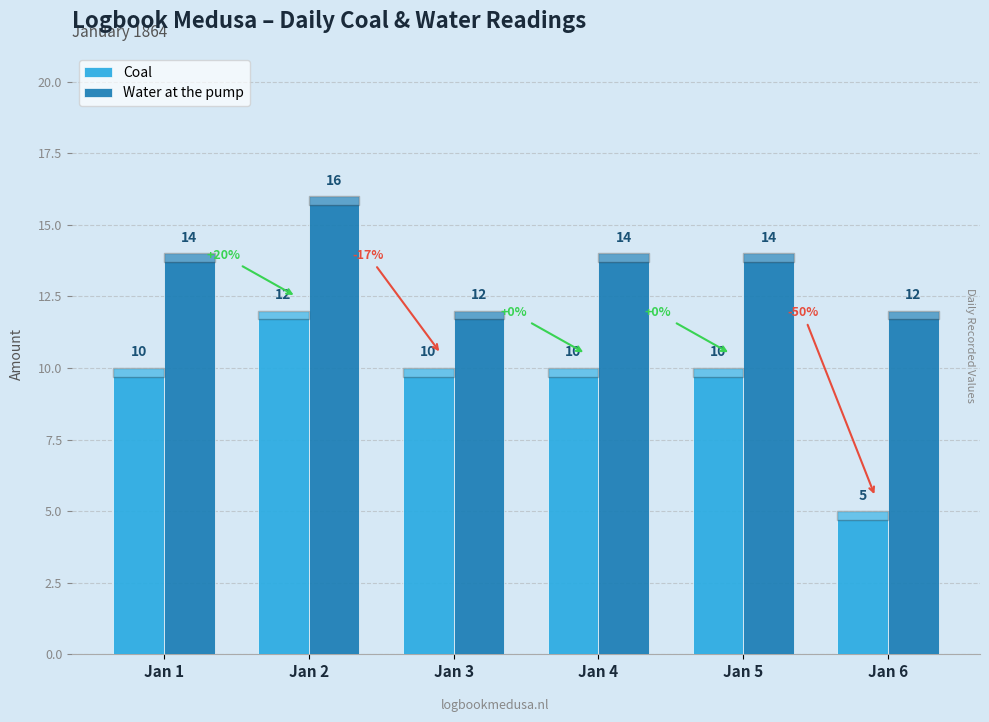

Reading right to left, transcribe all the data shown in this chart.

Coal: 5	10	10	10	12	10
Water at the pump: 12	14	14	12	16	14